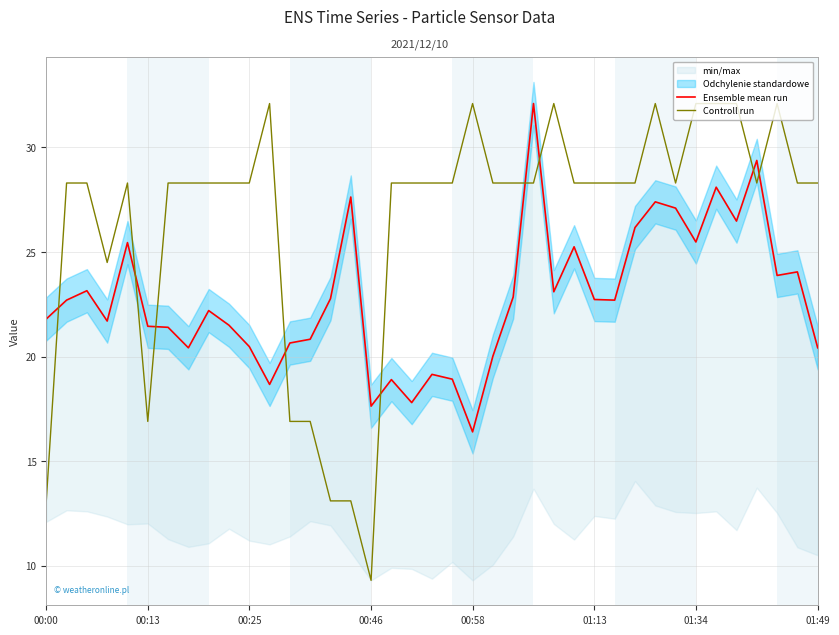

Which series has the largest range (max minus min)?

Controll run